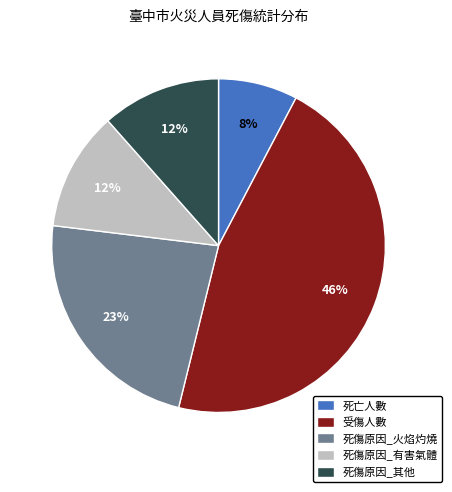

Is the sum of 死亡人數 and 受傷人數 greater than half?

Yes